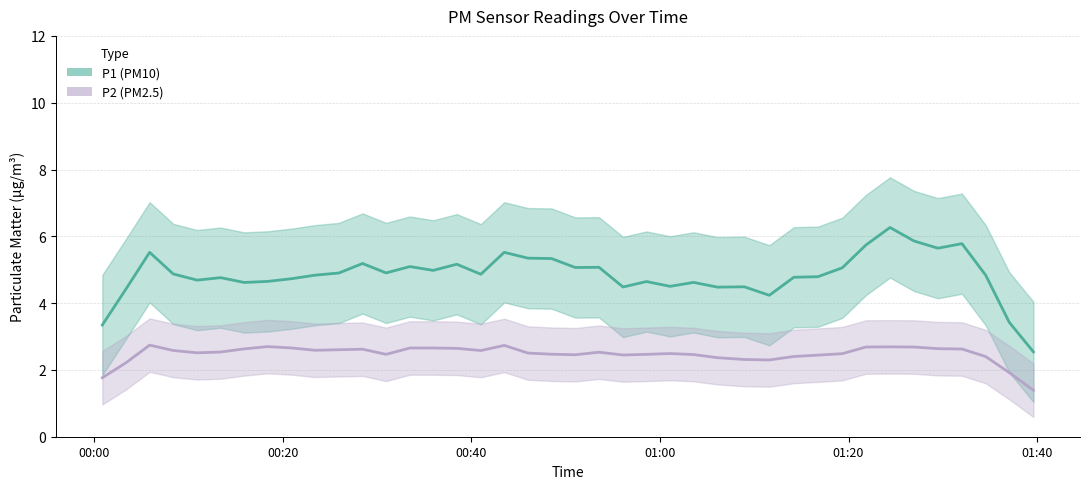

Which has a higher value, 30 or 6?

6